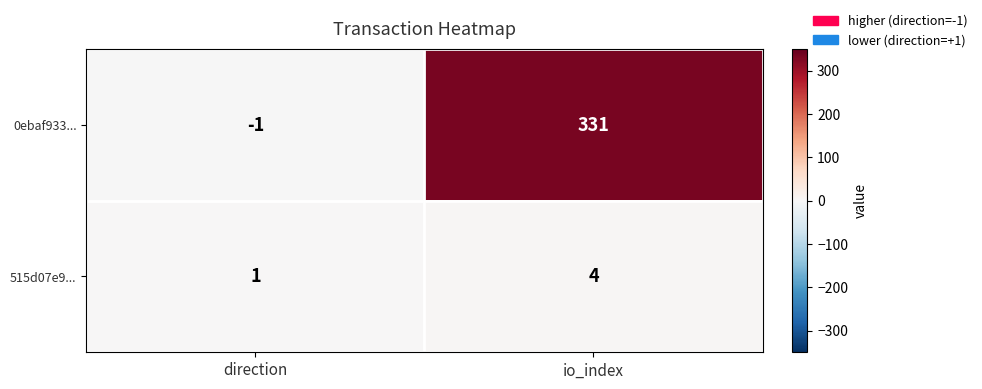

Rank the series at direction from lowest to highest value.

0ebaf933..., 515d07e9...